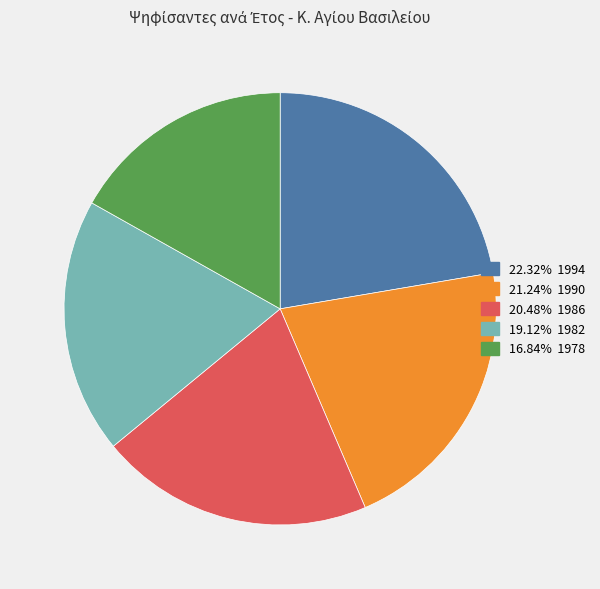

Does any single category account for the majority?

No